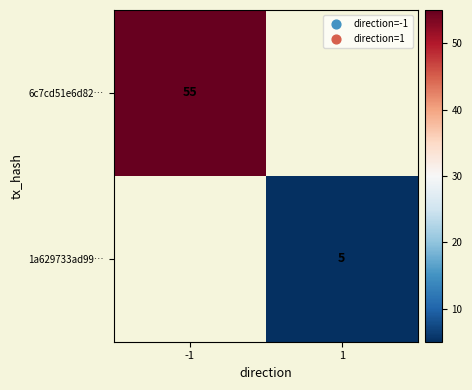

Is the value of 6c7cd51e6d82… at -1 greater than the value of 1a629733ad99… at 1?

Yes